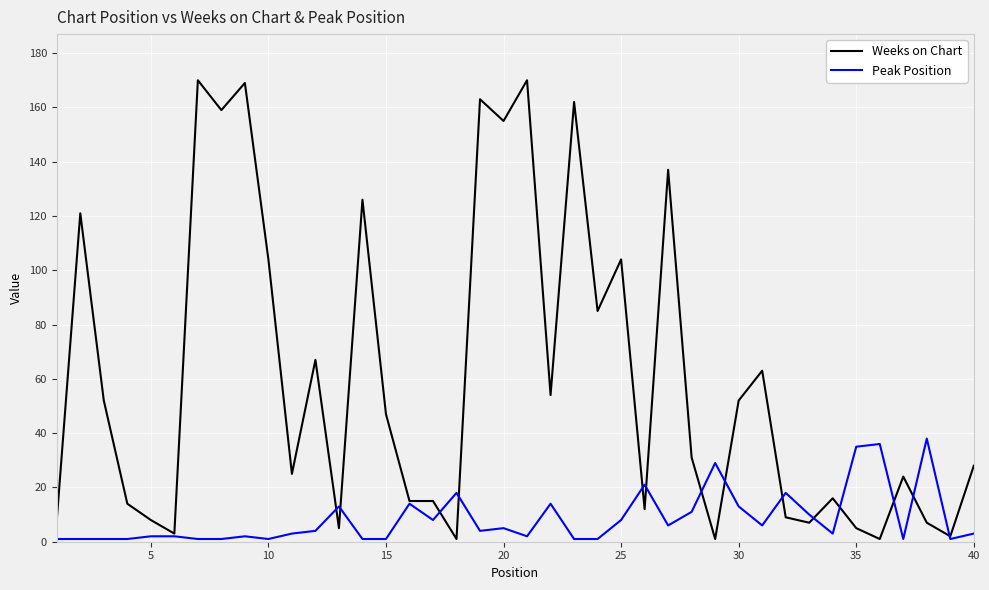

Reading left to right, transcribe all the data shown in this chart.

Weeks on Chart: 8	121	52	14	8	3	170	159	169	104	25	67	5	126	47	15	15	1	163	155	170	54	162	85	104	12	137	31	1	52	63	9	7	16	5	1	24	7	2	28
Peak Position: 1	1	1	1	2	2	1	1	2	1	3	4	13	1	1	14	8	18	4	5	2	14	1	1	8	21	6	11	29	13	6	18	10	3	35	36	1	38	1	3